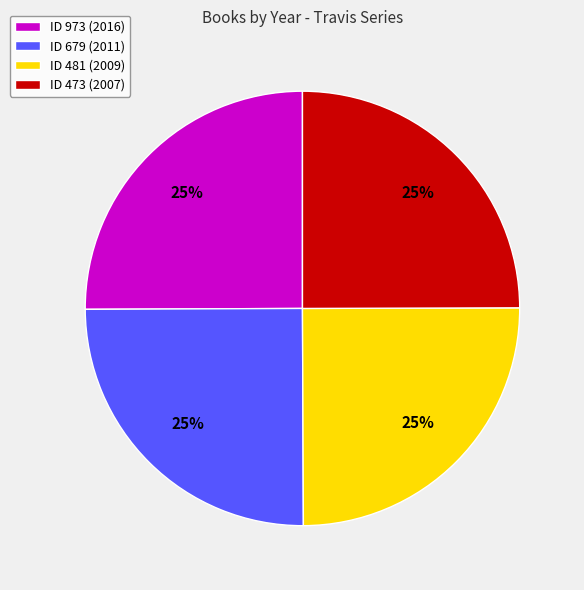

How many segments does this pie chart have?

4